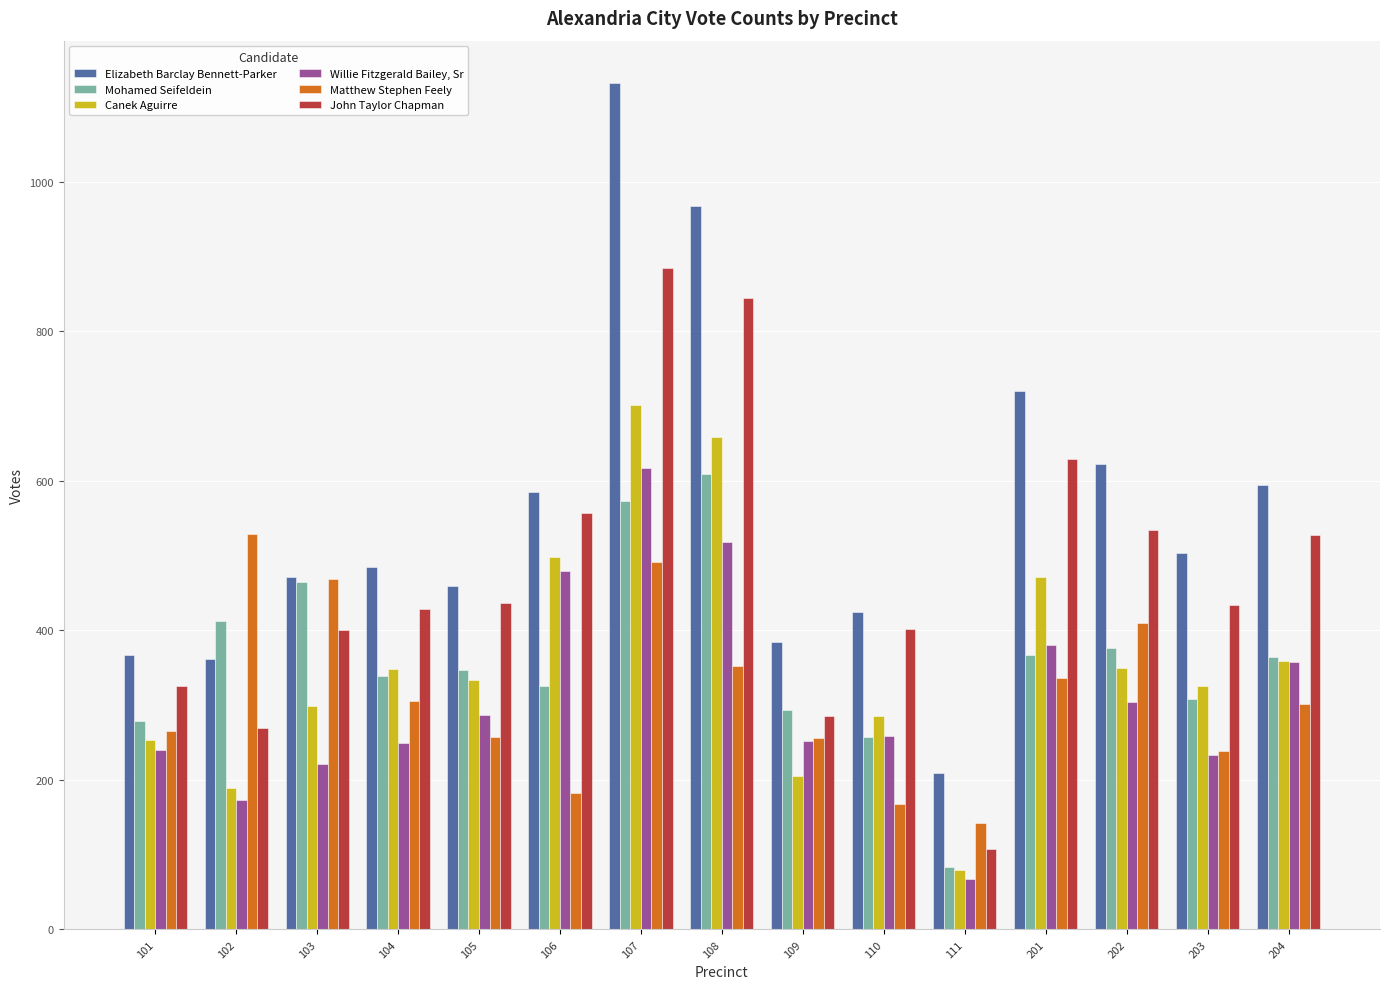

How many data points does each series have?

15